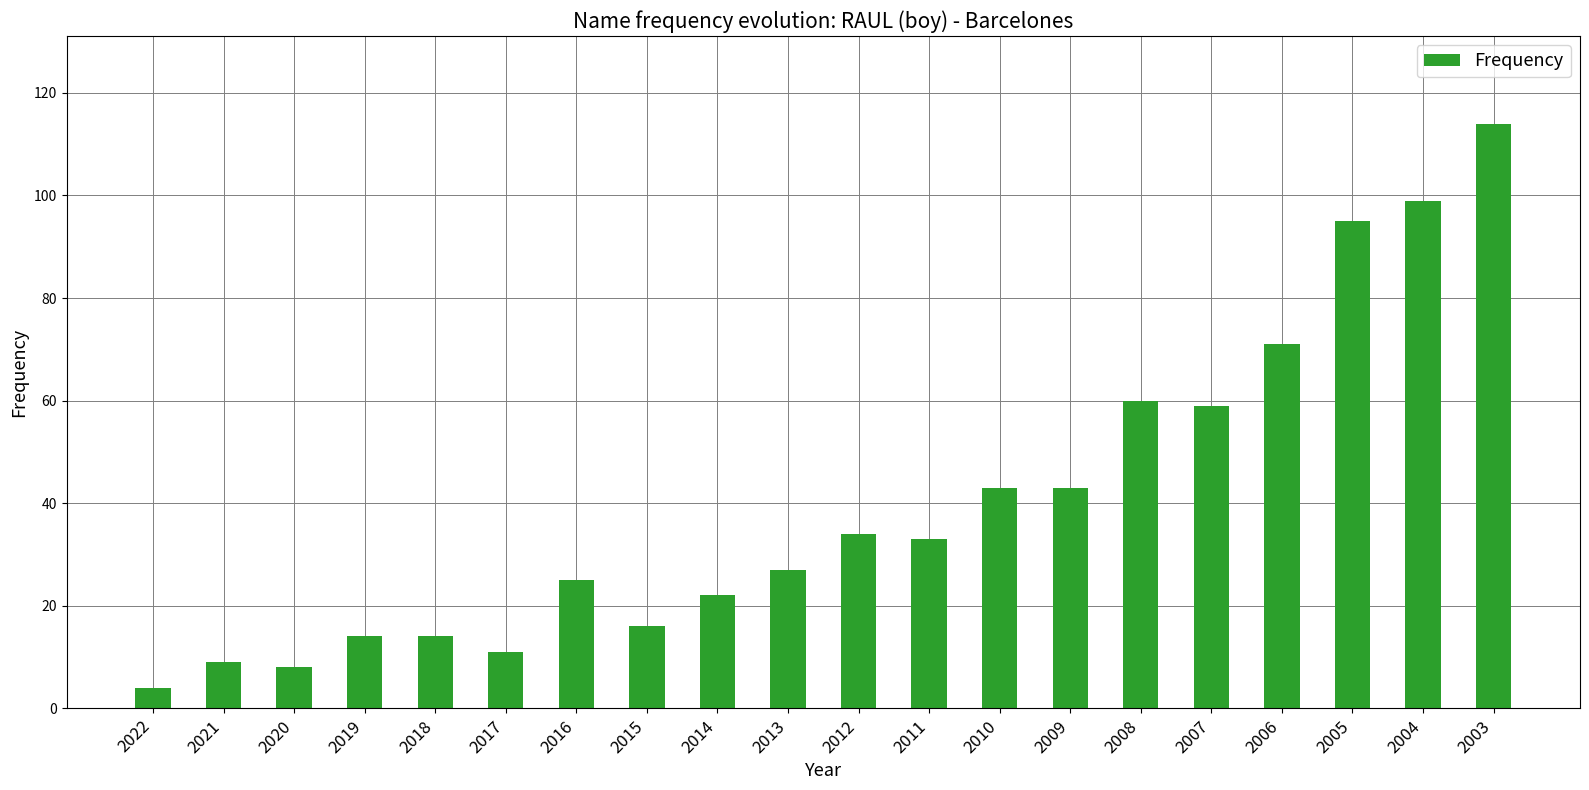

What is the change in value from 2009 to 2007?

+16